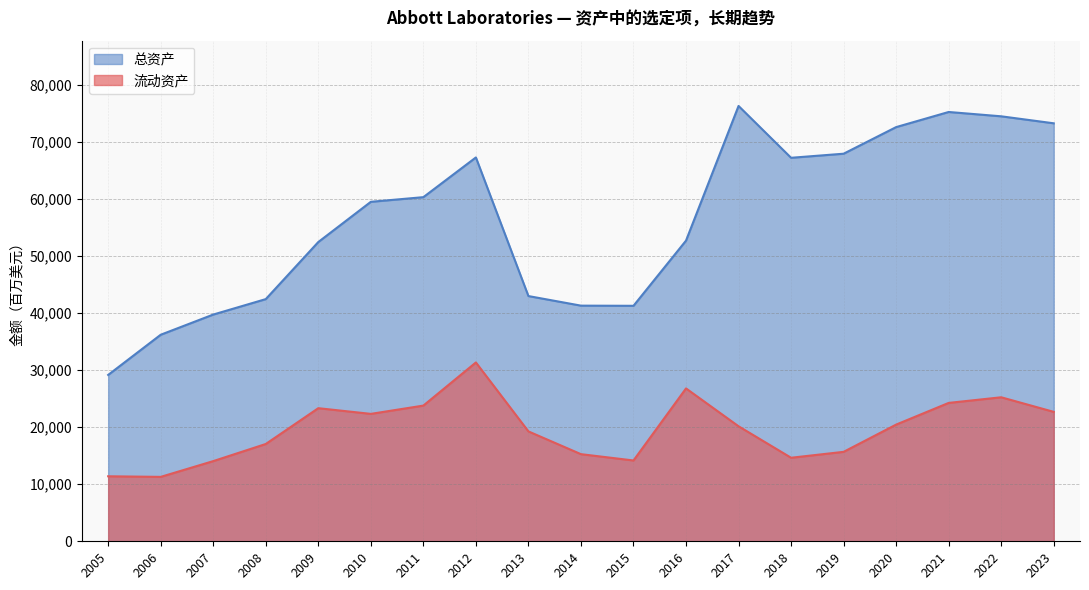

Which category has the highest value across all series?

2017